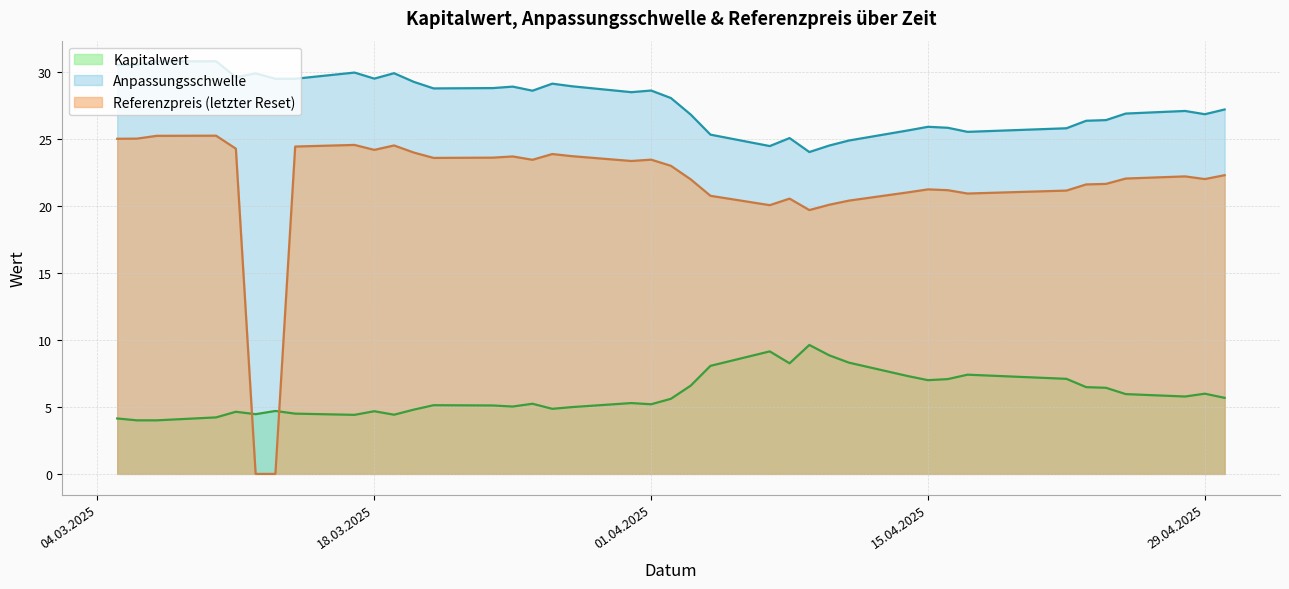

The Kapitalwert series shows 3.5 at 2025-04-25. True or false?

False